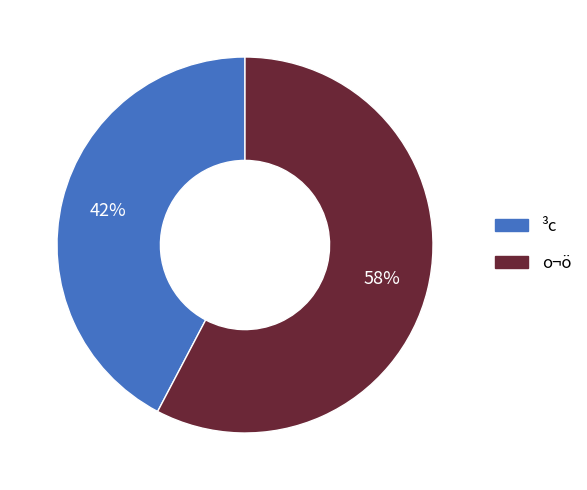

To the nearest percent, what percentage of the pie is ³c?

42%